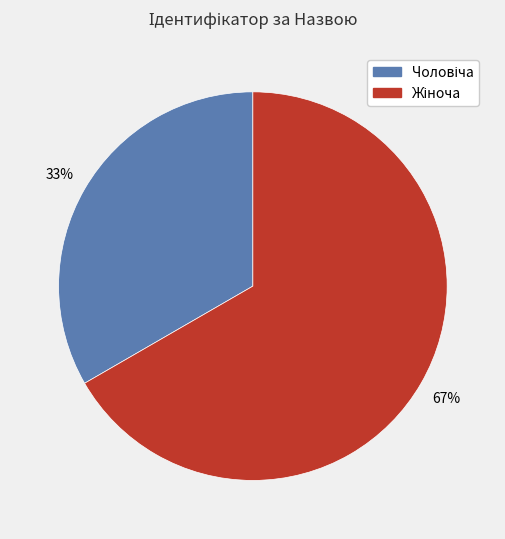

To the nearest percent, what is the average slice percentage?

50%